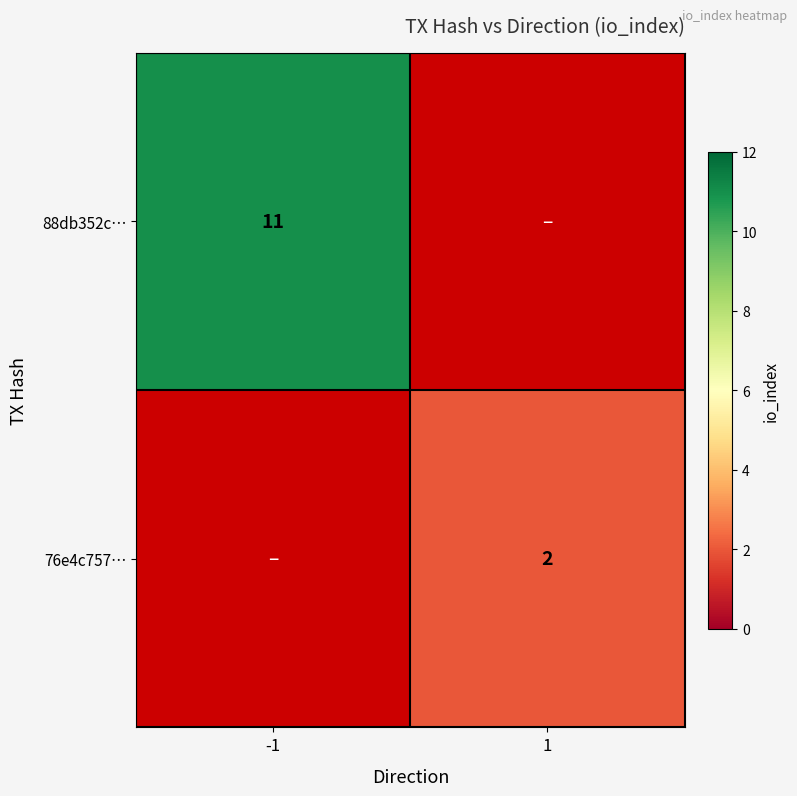

The 76e4c757… series shows 3 at 1. True or false?

False